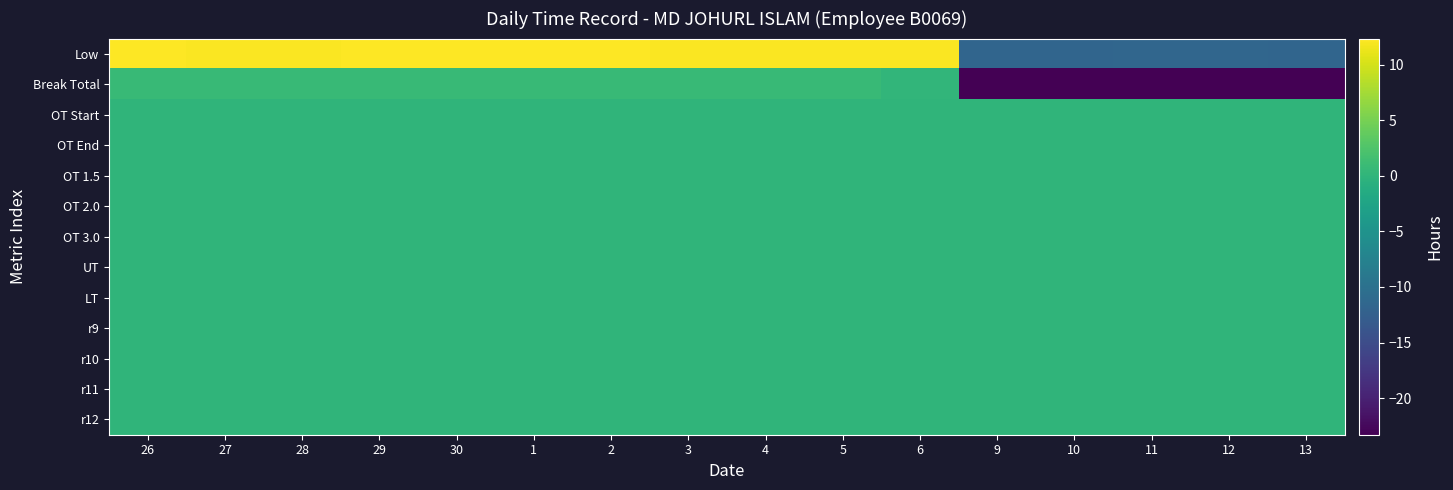

Between 27 and 9, which is larger?

27